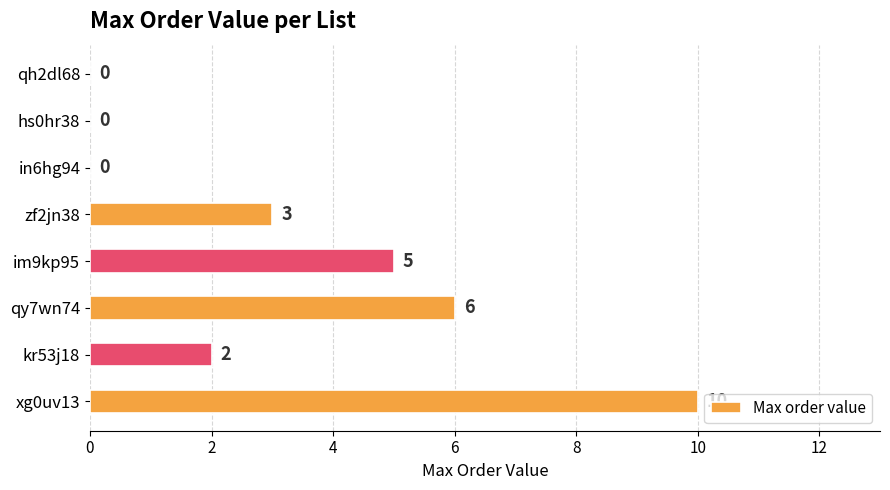

Count the number of data series in this chart.

1